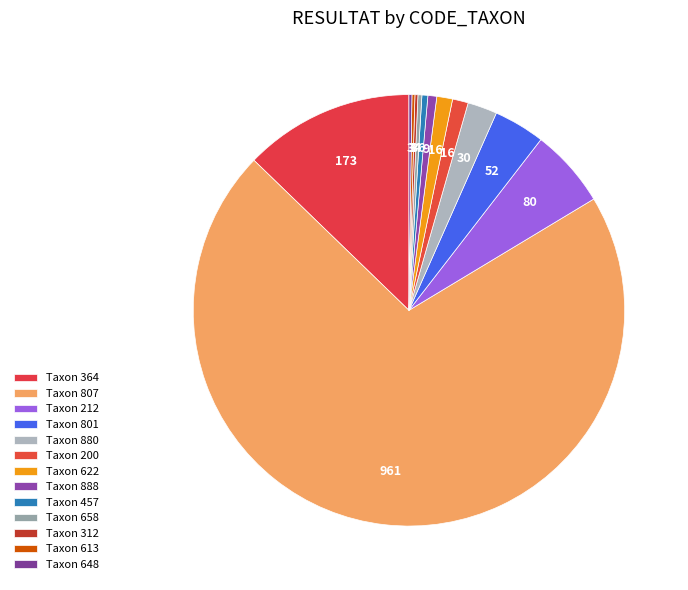

Count the number of slices in the pie.

13